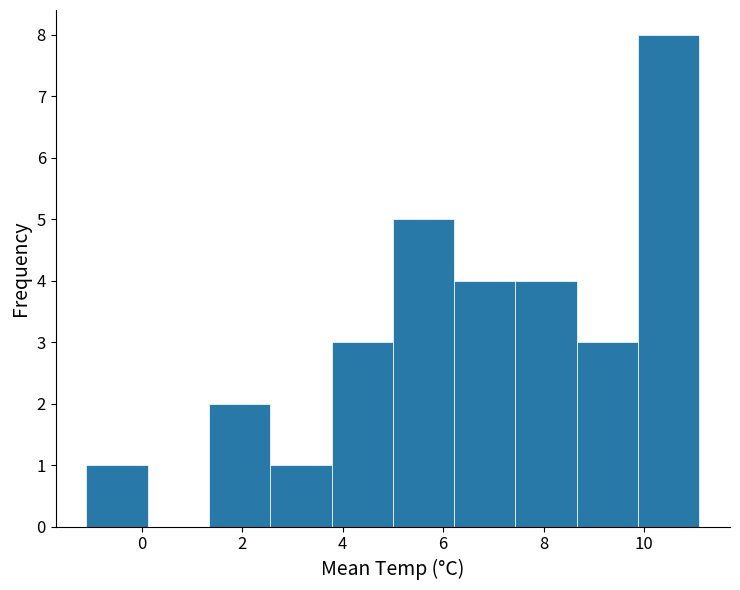

Reading left to right, transcribe this chart: for each bar, give the range it covers on the x-axis and its height. Neither the bar edges nor the heights are printed on the chart, so give them approximately, as read against the axes.

-1.10 to 0.12: 1
0.12 to 1.34: 0
1.34 to 2.56: 2
2.56 to 3.78: 1
3.78 to 5.00: 3
5.00 to 6.22: 5
6.22 to 7.44: 4
7.44 to 8.66: 4
8.66 to 9.88: 3
9.88 to 11.10: 8